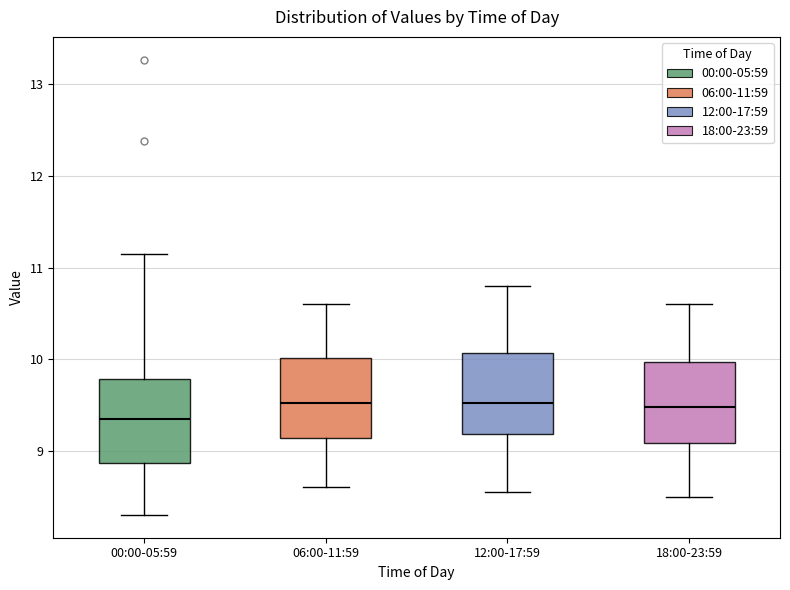

Where is the lower edge of the box for 00:00-05:59 on the y-axis? The values are not printed on the chart, so give them approximately, as read against the axis.

8.9